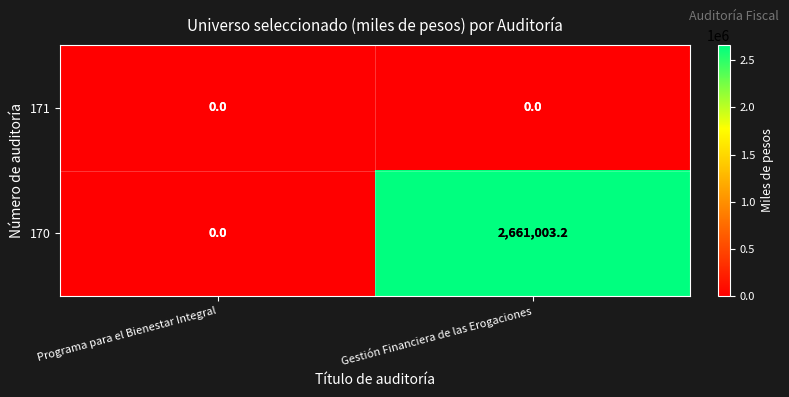

Which series has the largest range (max minus min)?

170